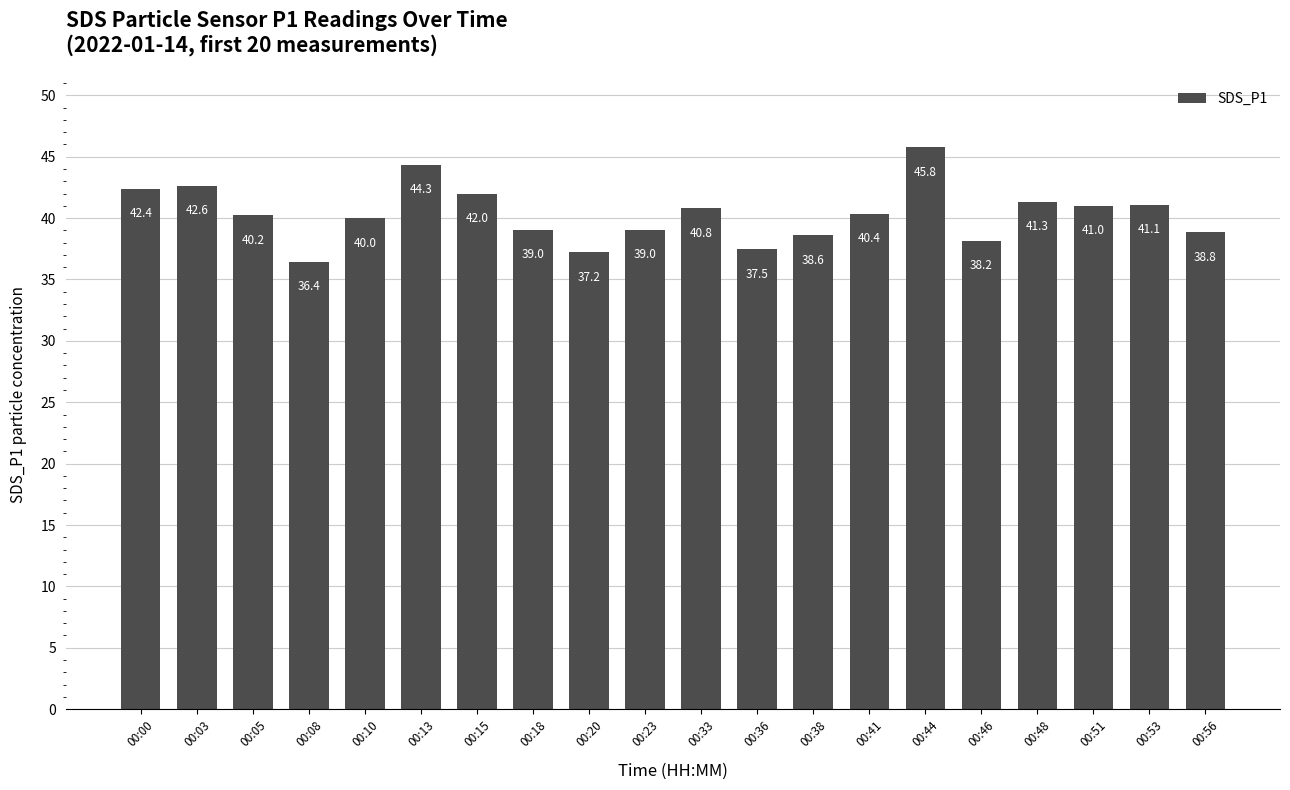

What is the difference between the values at 00:20 and 00:46?

1.0